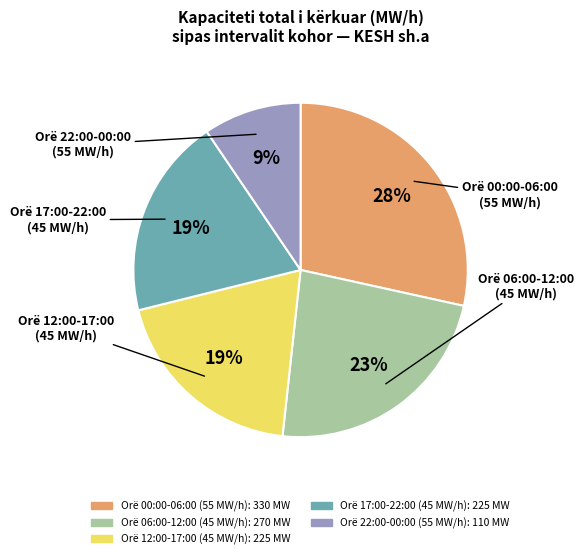

Is there a majority slice in this chart?

No